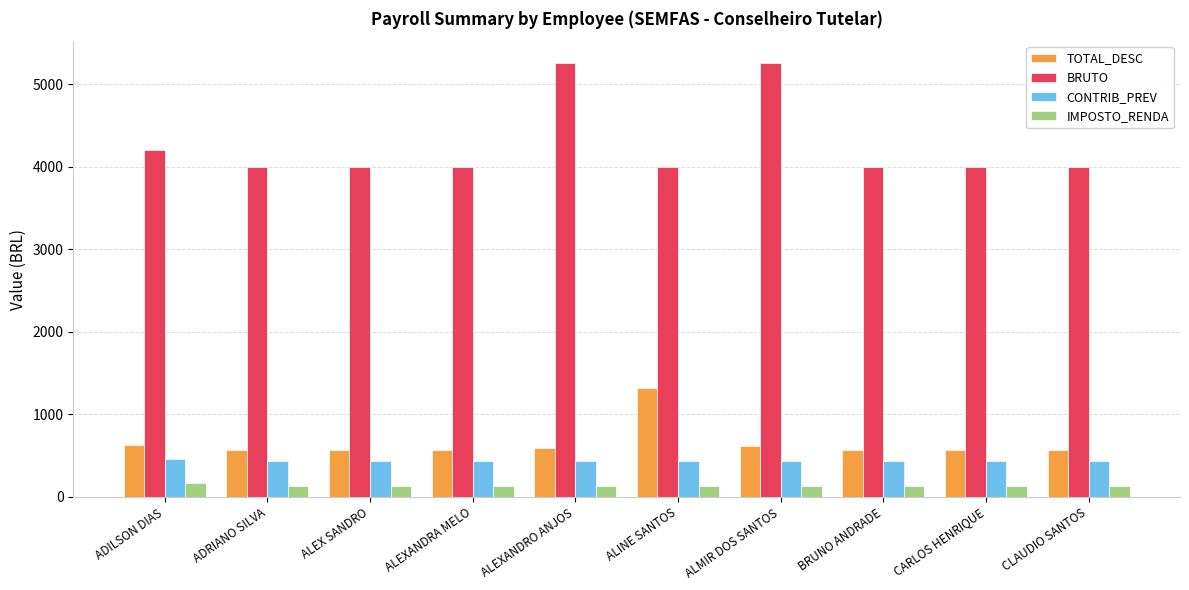

What are all the series names shown in the legend?

TOTAL_DESC, BRUTO, CONTRIB_PREV, IMPOSTO_RENDA